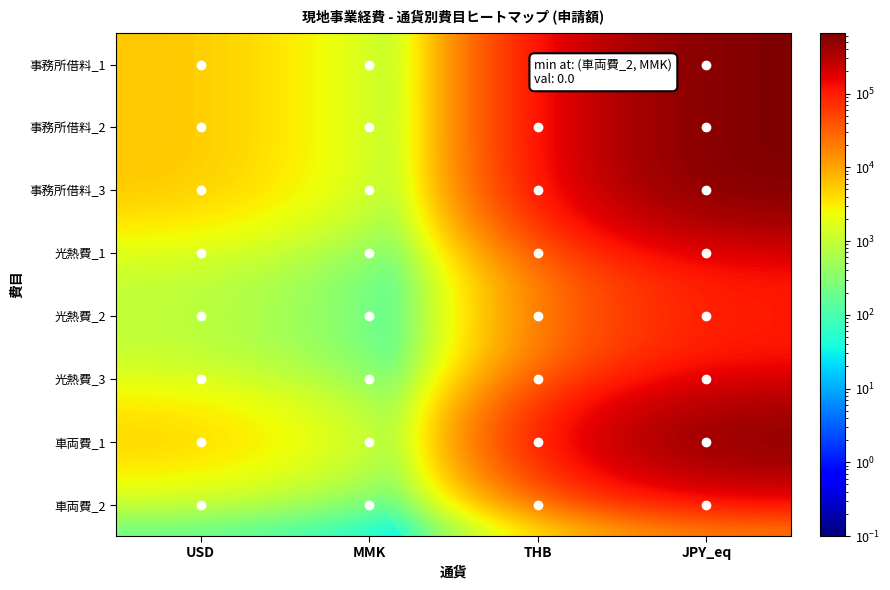

At which category is the sum across all series the highest?

JPY_eq